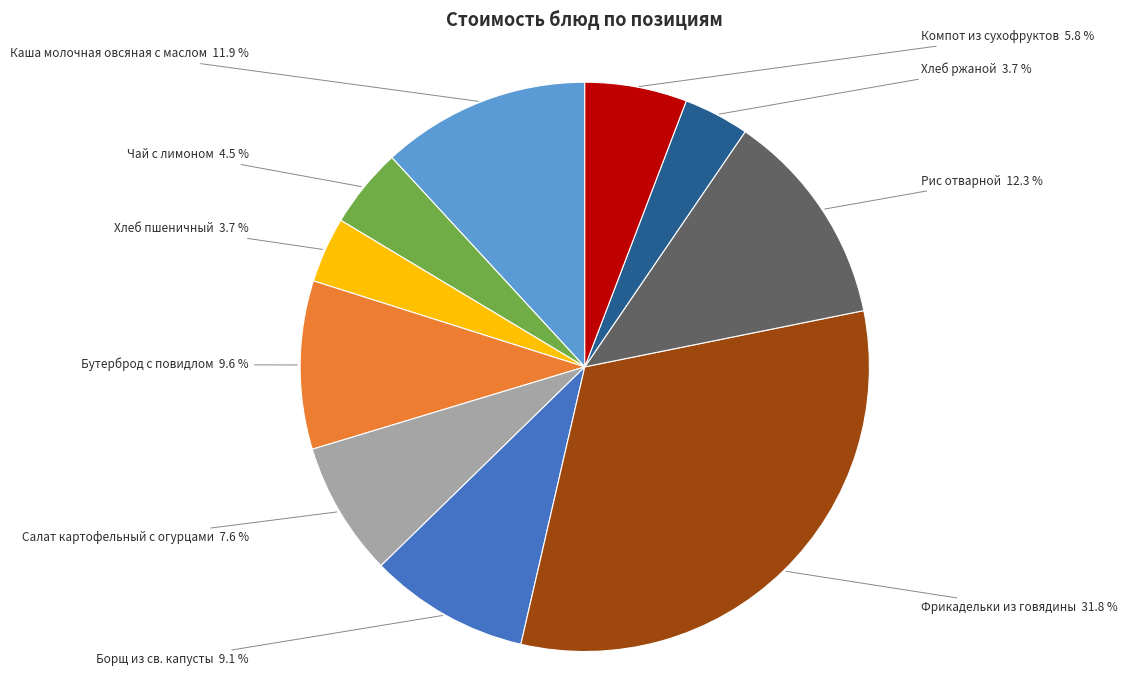

What percentage is NOT represented by Чай с лимоном?

95.5%